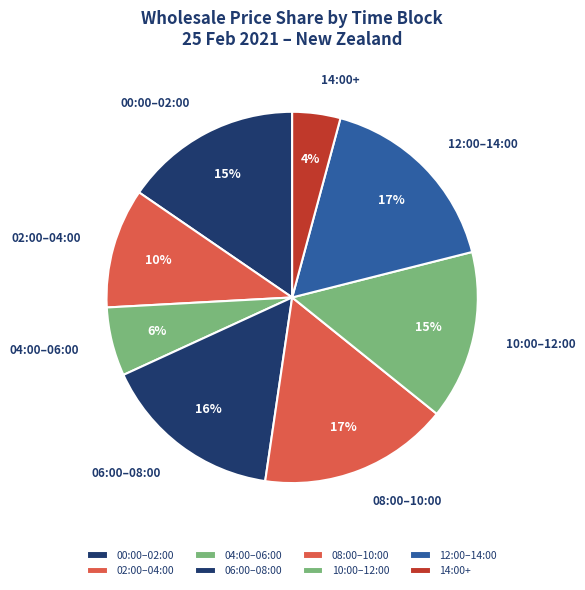

Do 10:00–12:00 and 12:00–14:00 together represent more than half of the pie?

No